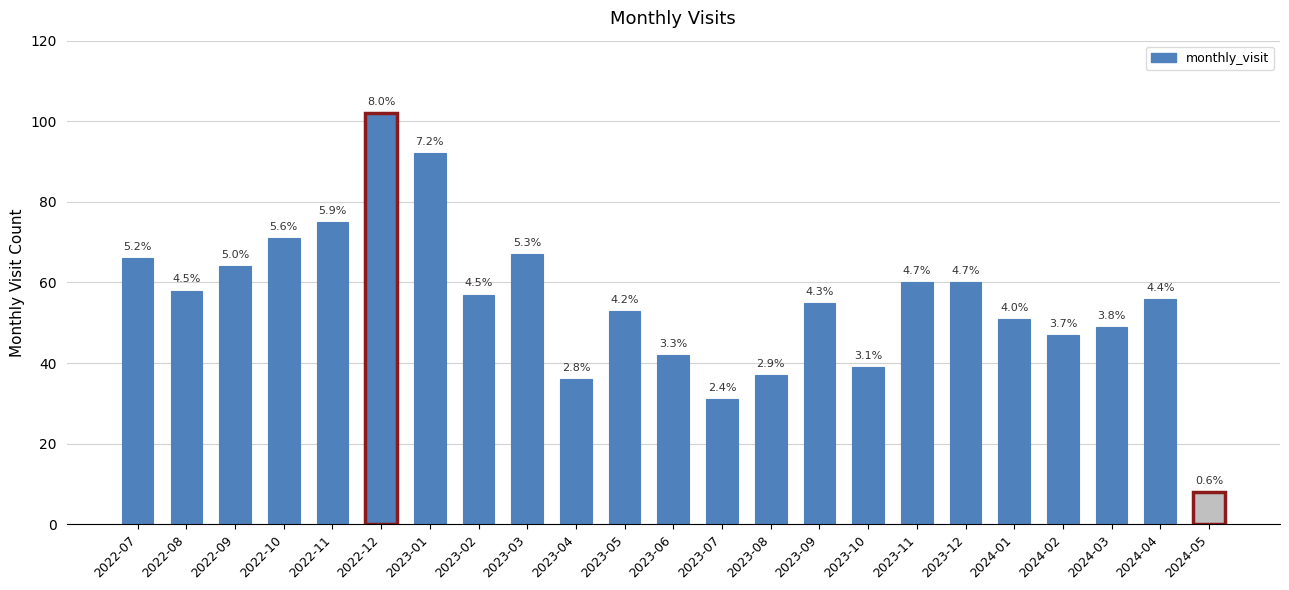

Does the chart contain stacked bars?

No